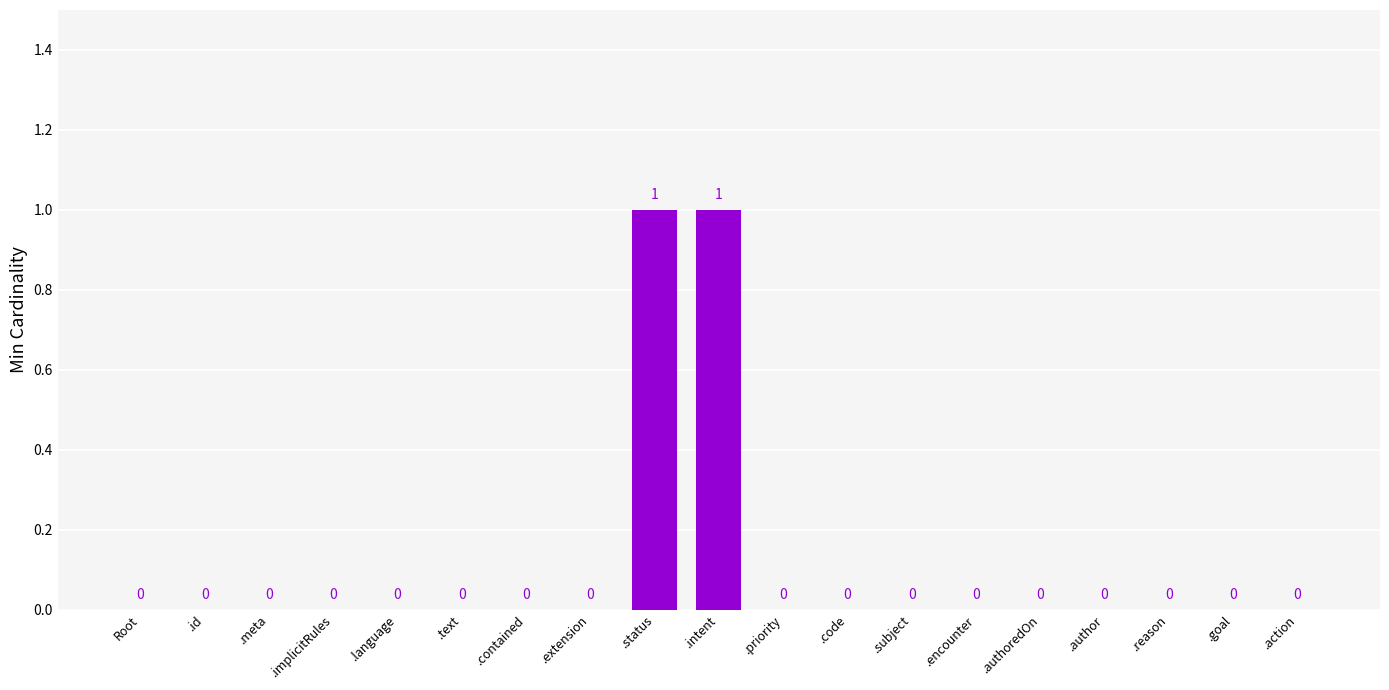

Count the number of categories in the chart.

19